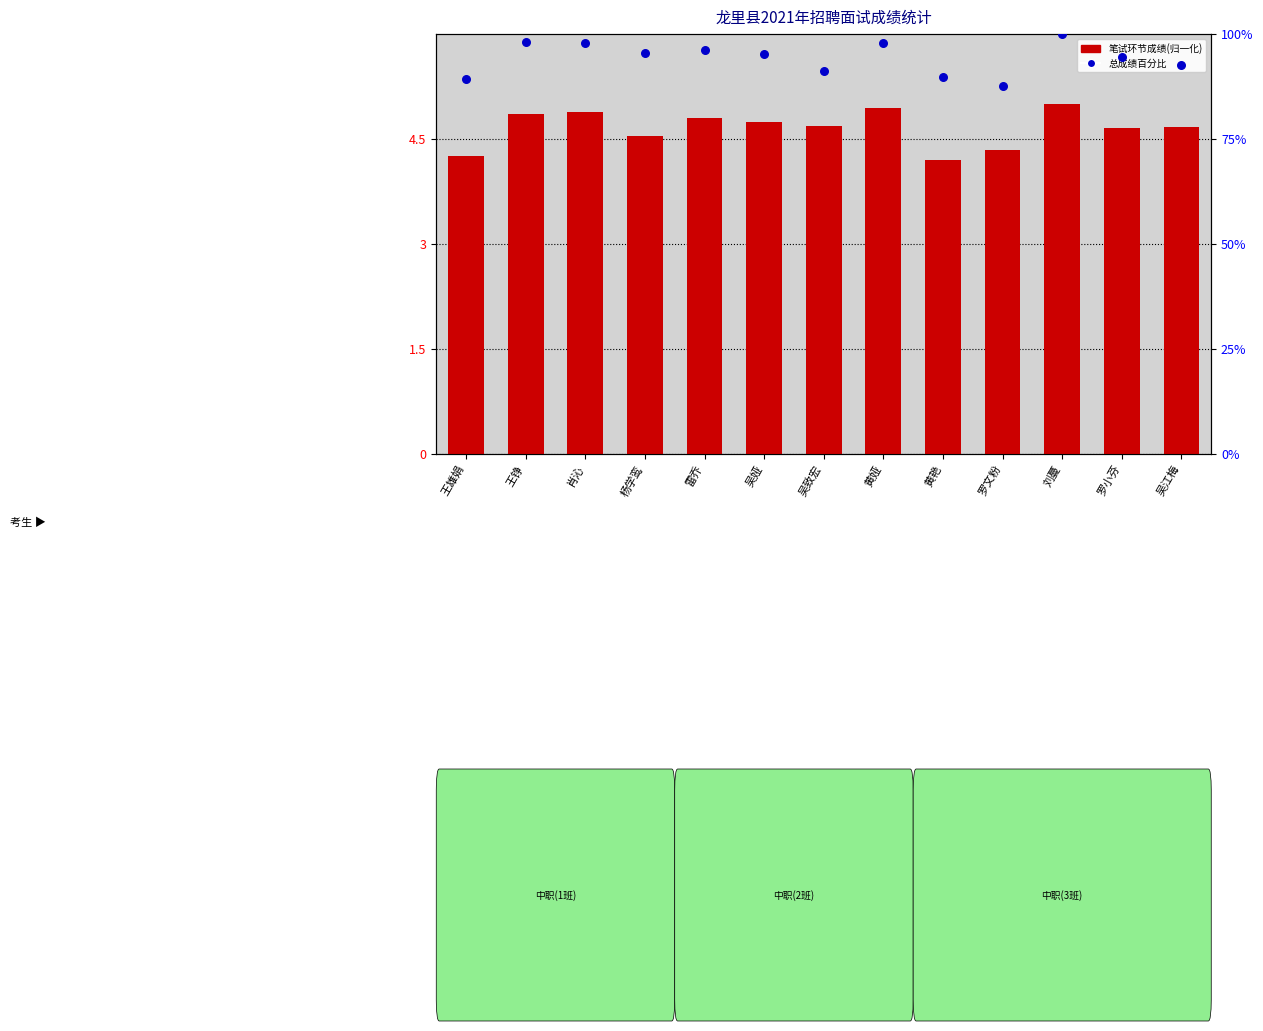

What are all the series names shown in the legend?

笔试环节成绩(归一化), 总成绩百分比